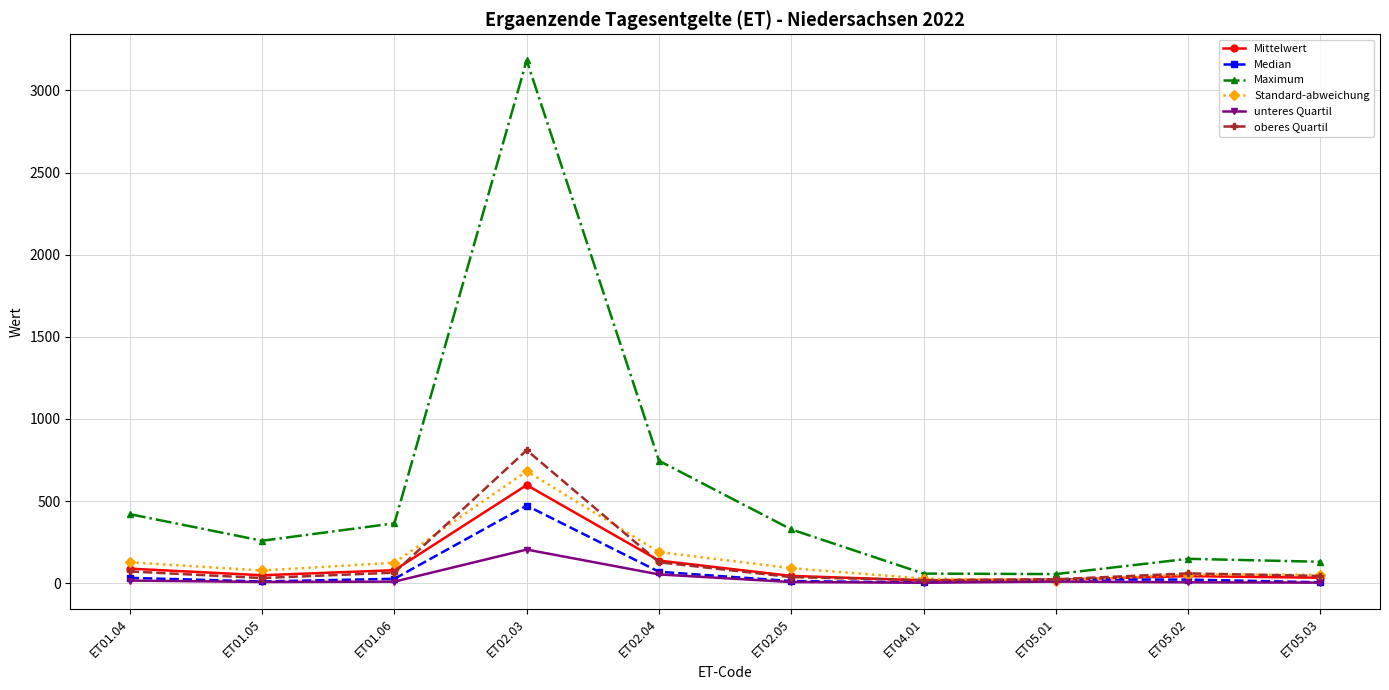

What is the greatest value displayed?

3183.0